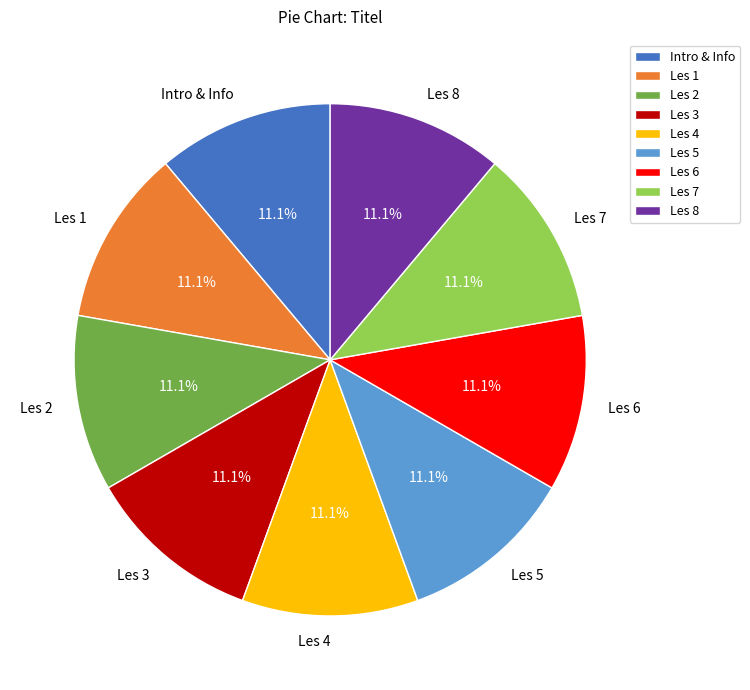

To the nearest percent, what portion does Les 3 represent?

11%